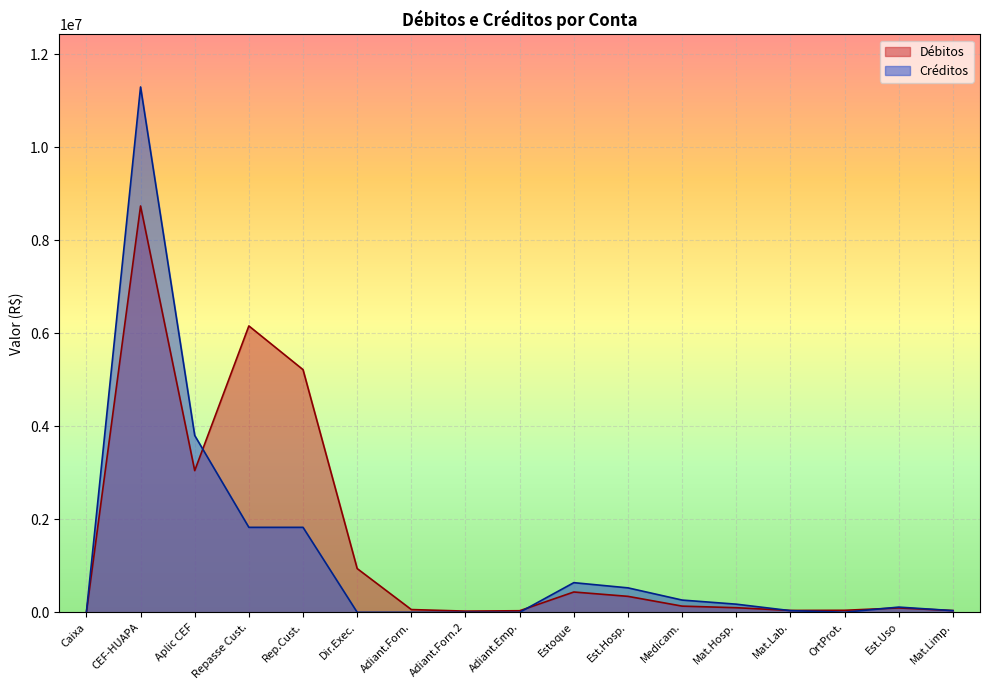

What are all the series names shown in the legend?

Débitos, Créditos